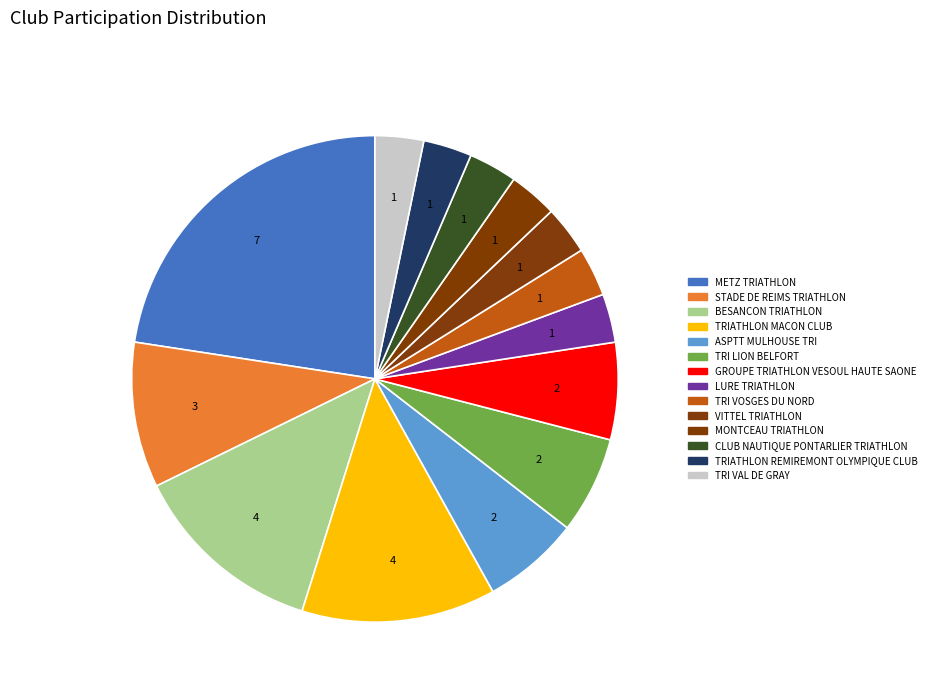

To the nearest percent, what percentage of the pie is LURE TRIATHLON?

3%